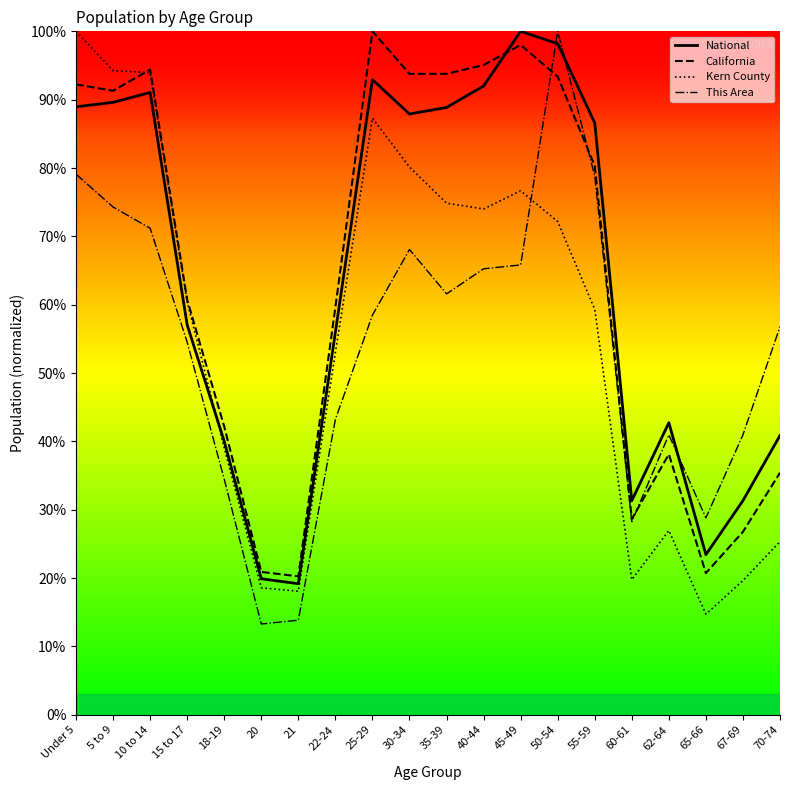

True or false: California has a value of 17.7 at 55-59.

False